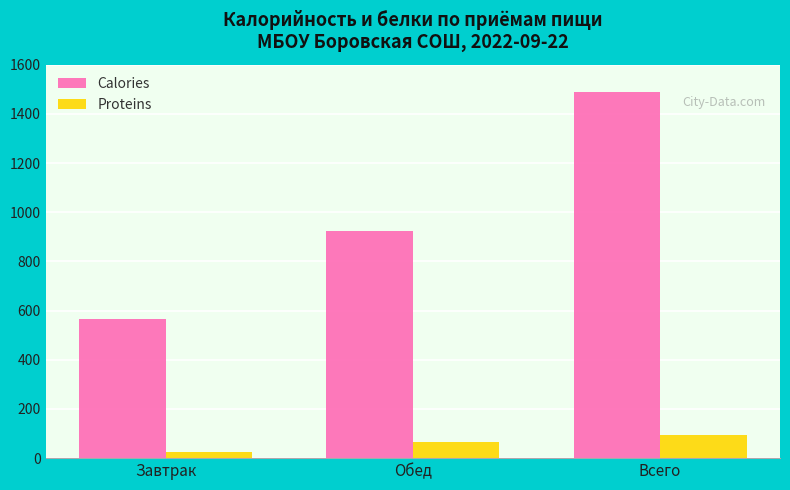

At which label does Calories first exceed 921?

Обед